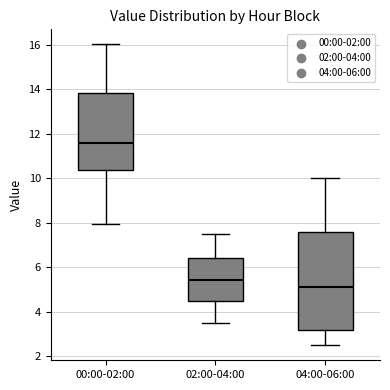

Reading left to right, read every box against the y-axis: the position of its median line, the range the box covers, and the ends of its whiskers. The values are not printed on the chart, so give them approximately, as read against the axis.

00:00-02:00: median 11.6, box 10.4 to 13.8, whiskers 8.0 to 16.0
02:00-04:00: median 5.4, box 4.4 to 6.4, whiskers 3.6 to 7.6
04:00-06:00: median 5.2, box 3.2 to 7.6, whiskers 2.6 to 10.0